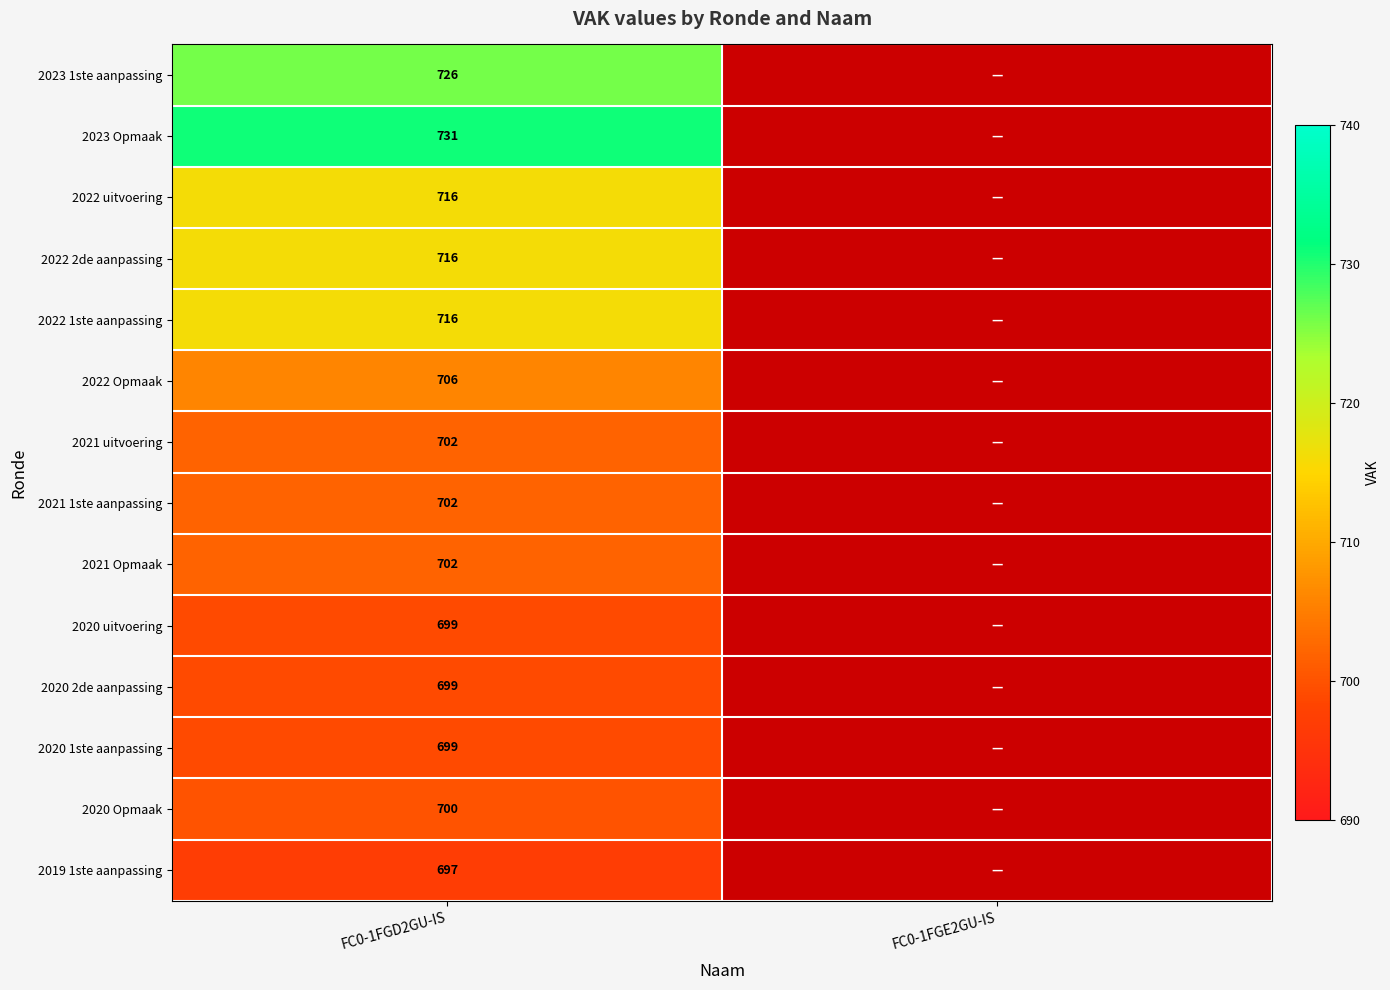

What is the total value across all series at FC0-1FGD2GU-IS?

9911